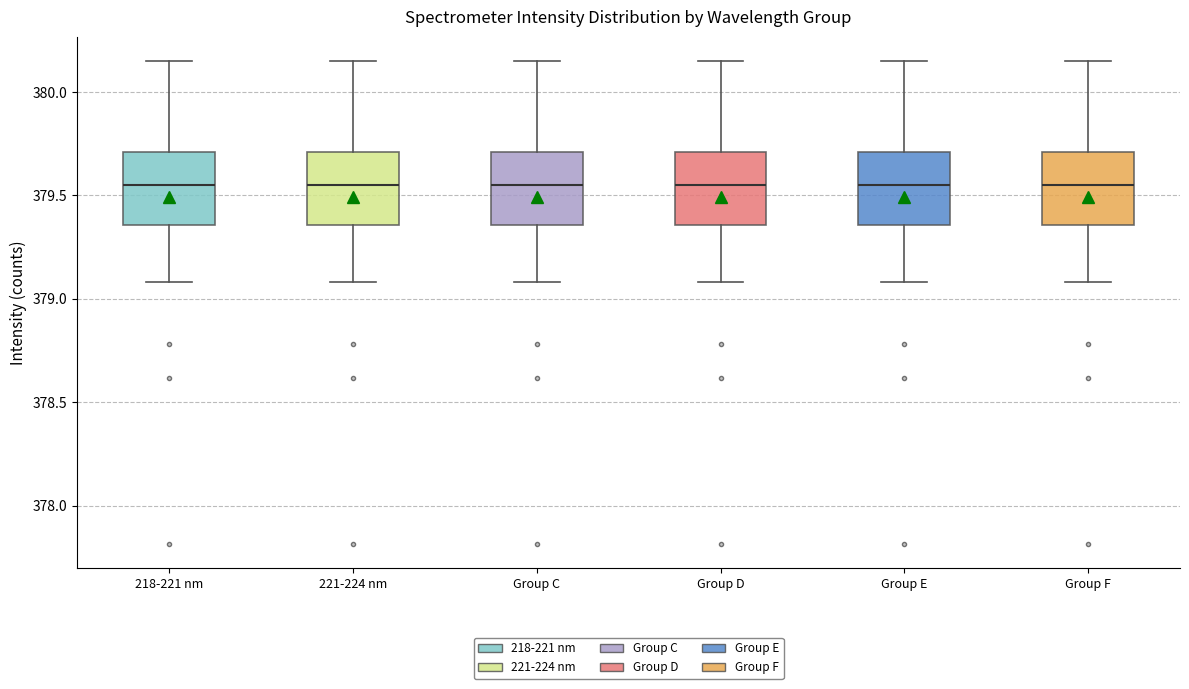

Reading left to right, transcribe this box plot: for each box, give where its median line is, the range the box spans, and where its two whiskers end, as read against the y-axis. The values are not printed on the chart, so give them approximately, as read against the axis.

218-221 nm: median 379.55, box 379.35 to 379.70, whiskers 379.10 to 380.15
221-224 nm: median 379.55, box 379.35 to 379.70, whiskers 379.10 to 380.15
Group C: median 379.55, box 379.35 to 379.70, whiskers 379.10 to 380.15
Group D: median 379.55, box 379.35 to 379.70, whiskers 379.10 to 380.15
Group E: median 379.55, box 379.35 to 379.70, whiskers 379.10 to 380.15
Group F: median 379.55, box 379.35 to 379.70, whiskers 379.10 to 380.15